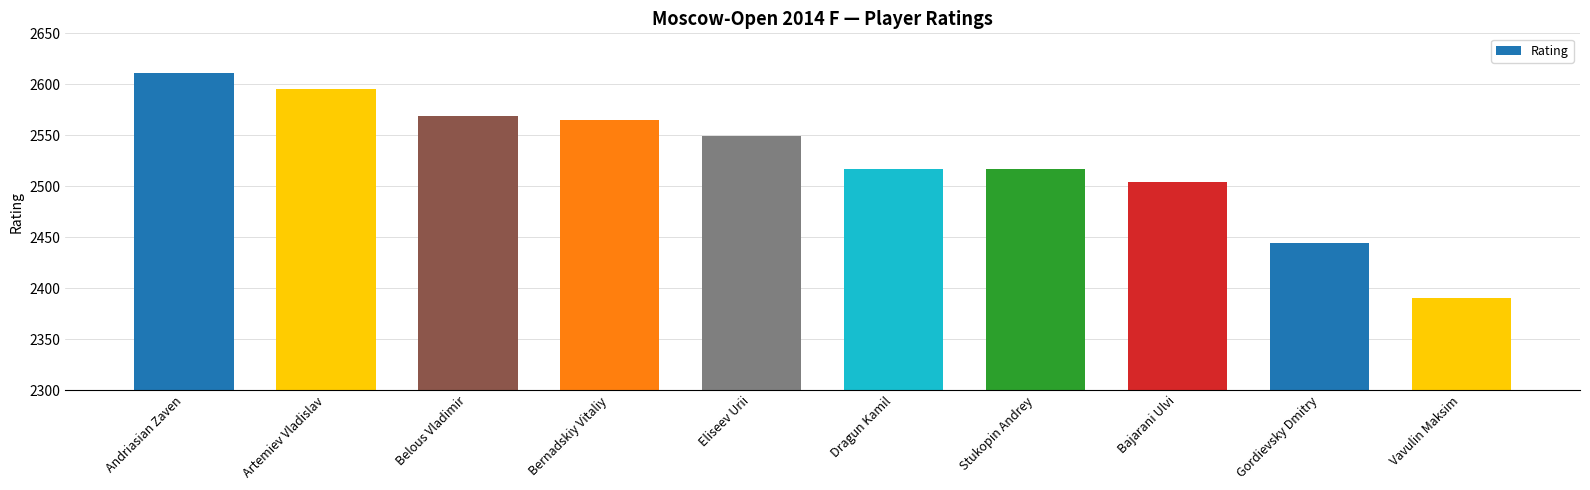

What is the sum of all values?

25261